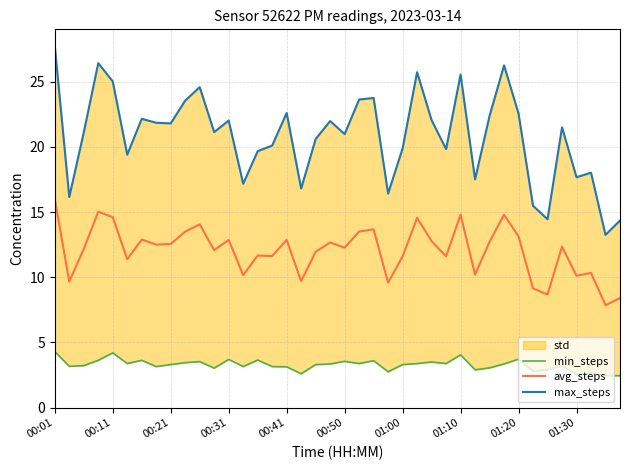

What is the maximum value shown in the chart?

27.8